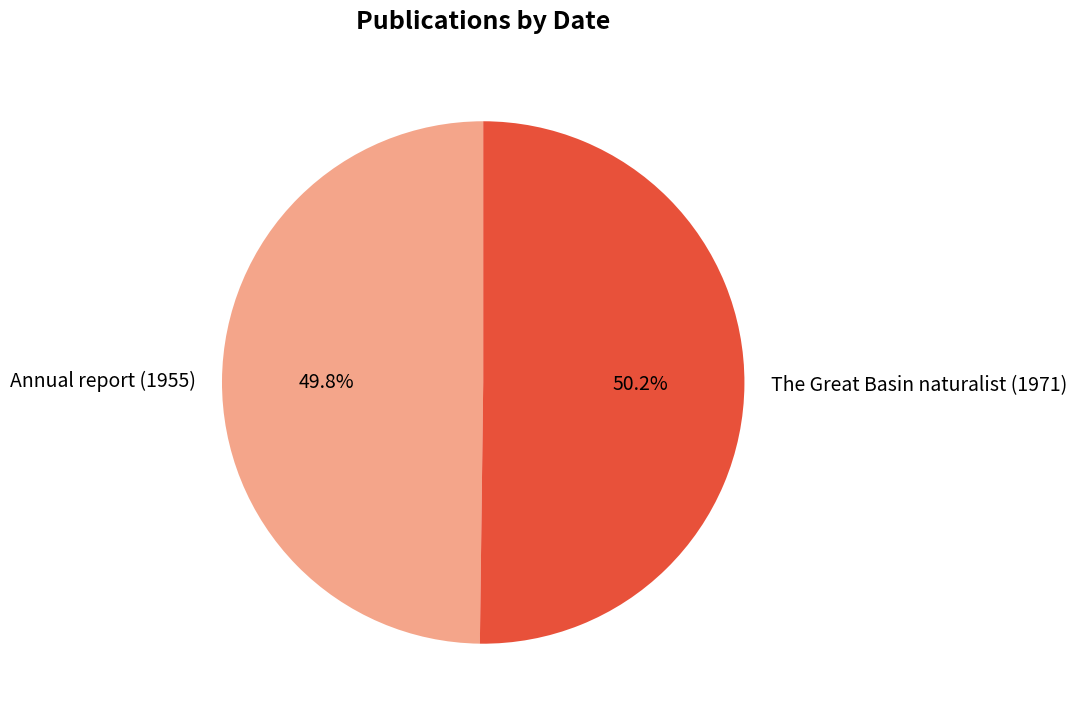

Is it true that The Great Basin naturalist (1971) is 55% of the pie?

False